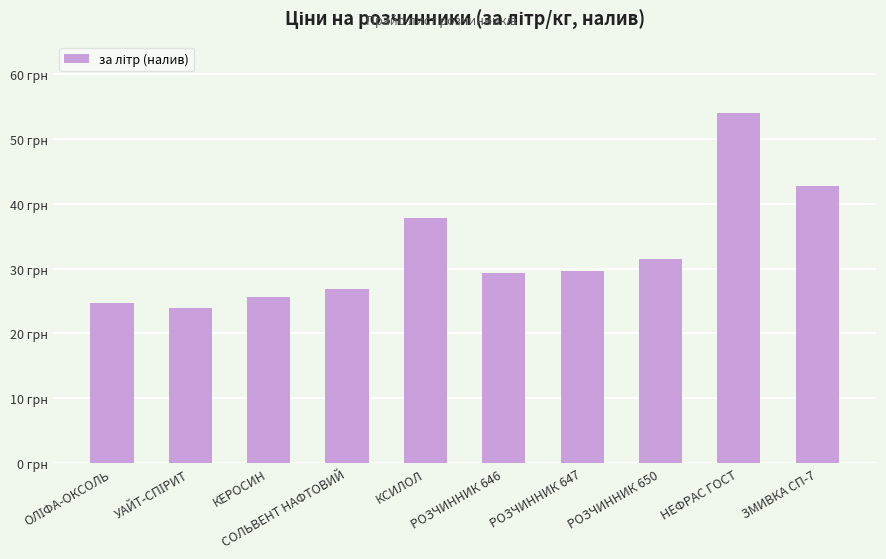

What is the value of the 2nd bar from the left?

23.9